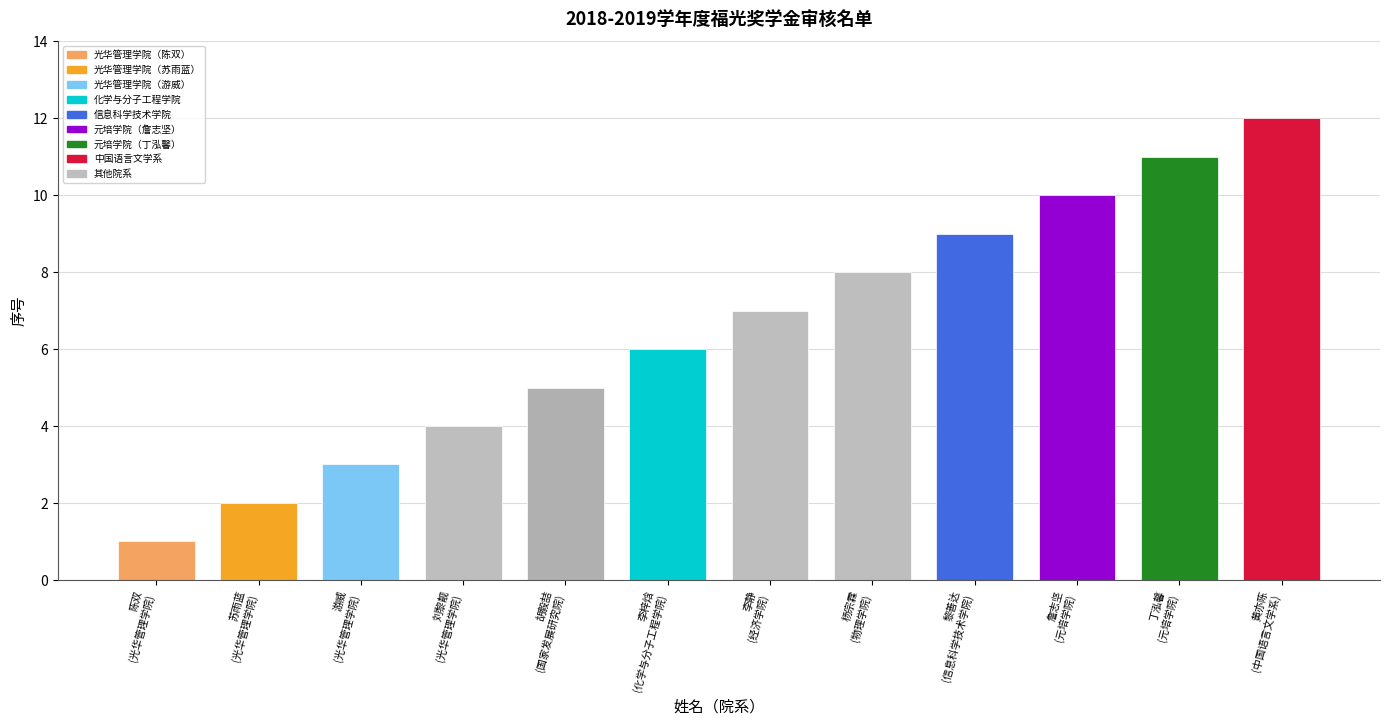

List the labels in order of value, largest first.

黄亦陈
(中国语言文学系), 丁泓馨
(元培学院), 詹志坚
(元培学院), 黎善达
(信息科学技术学院), 杨宗霖
(物理学院), 李静
(经济学院), 李梓焓
(化学与分子工程学院), 胡毅喆
(国家发展研究院), 刘黎靓
(光华管理学院), 游威
(光华管理学院), 苏雨蓝
(光华管理学院), 陈双
(光华管理学院)